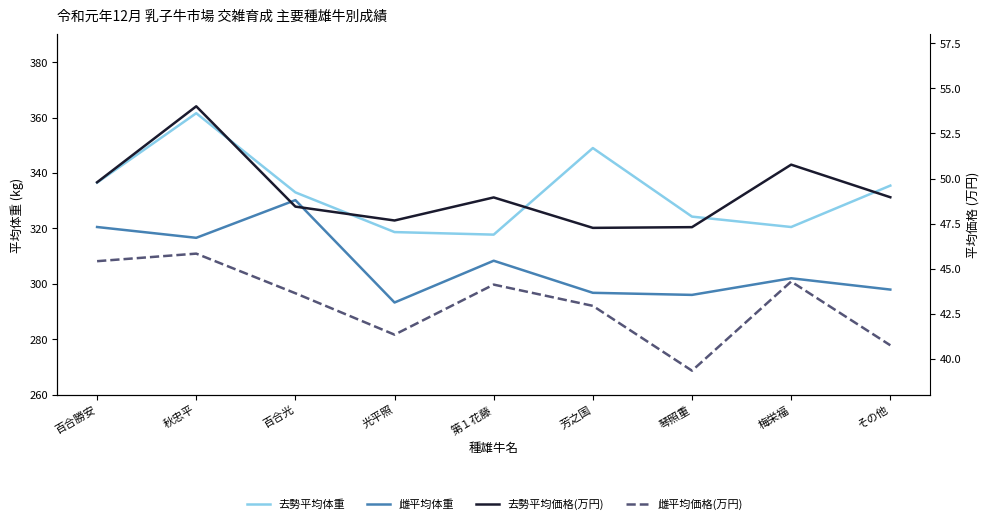

In 雌平均価格(万円), how many points are lower than both neighbors (excluding endpoints)?

2